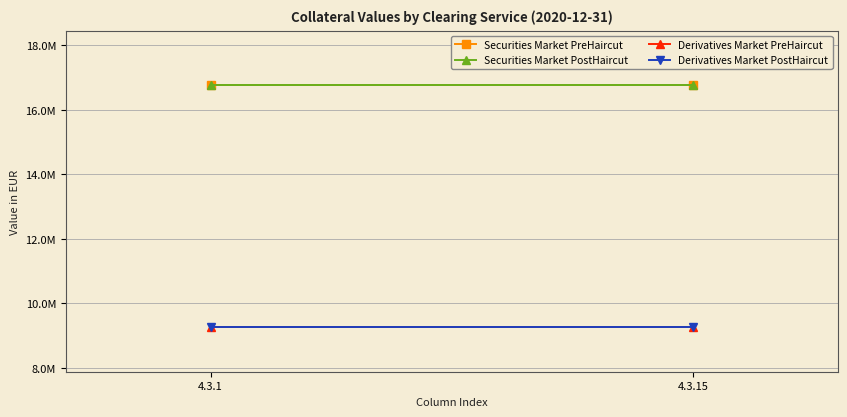

What is the approximate value of Securities Market PreHaircut at 4.3.15?

16775112